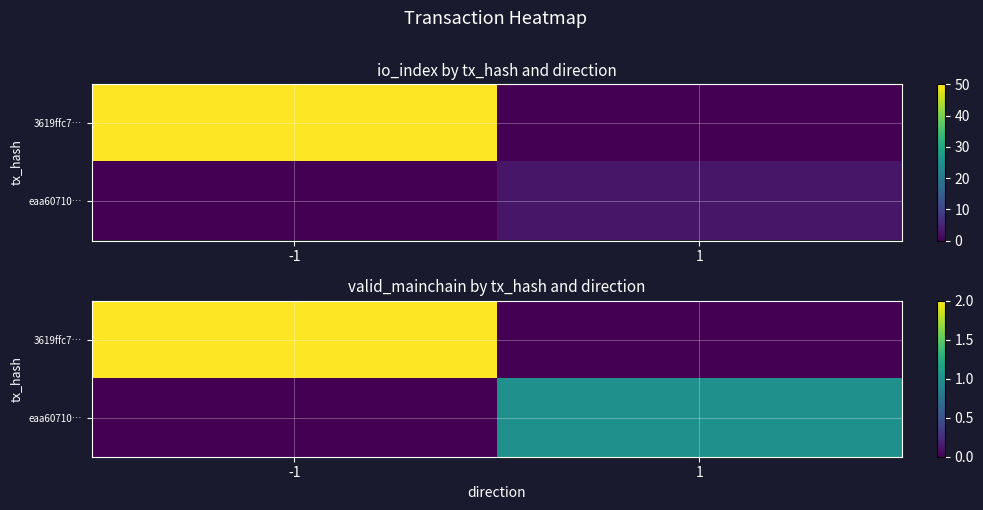

Which category has the highest value across all series?

-1